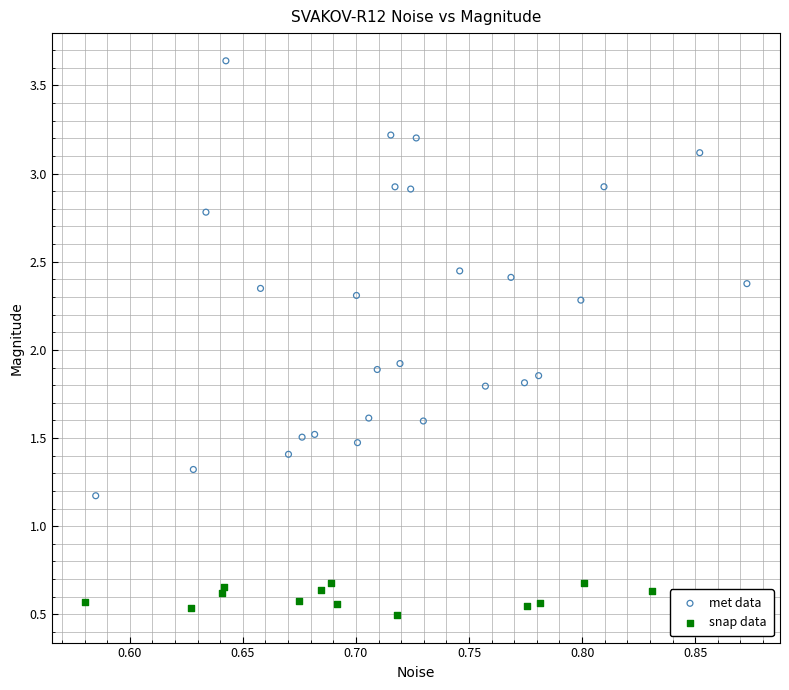

Which series has the widest spread of Y values?

met data